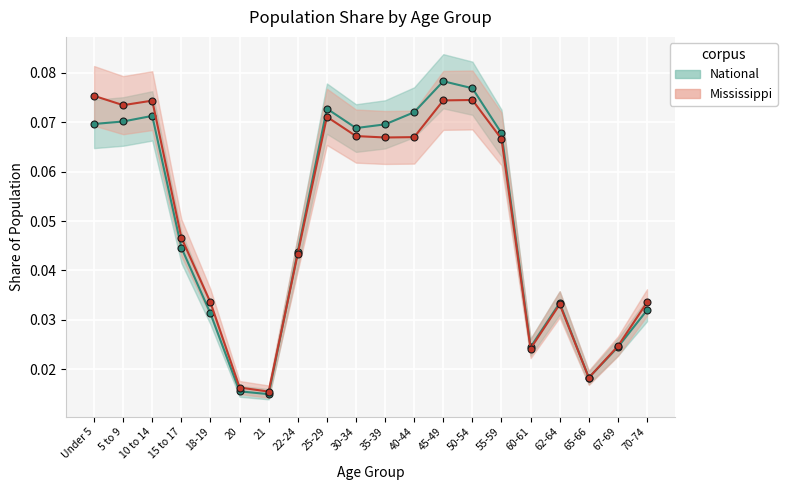

Between which two adjacent categories do National_line and Mississippi_line first intersect?

21 and 22-24